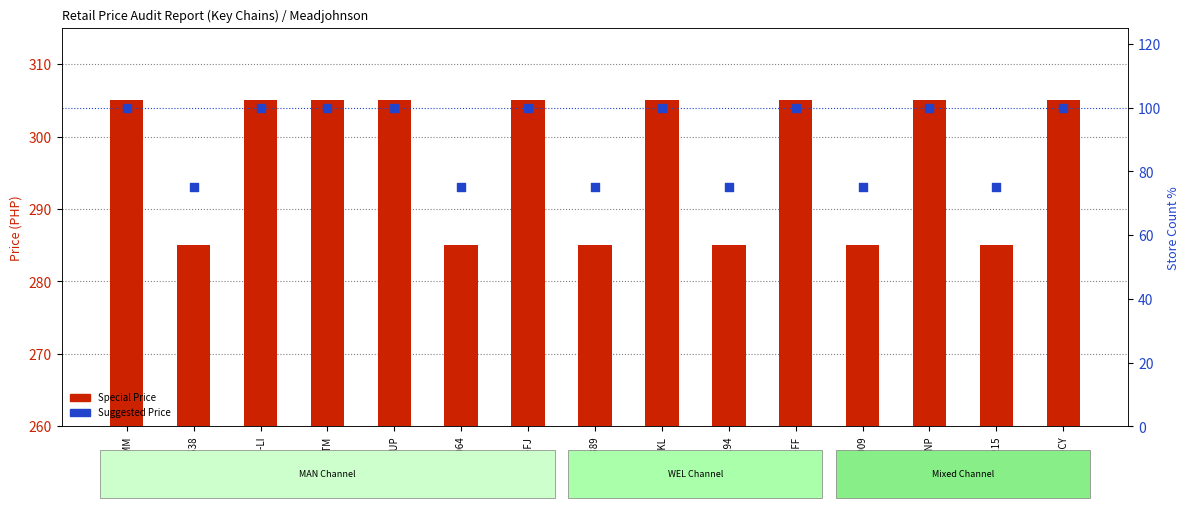

What is the total value across all series at MAN-FF?

405